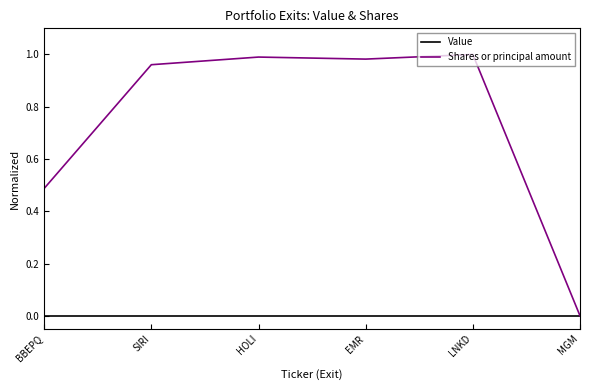

What are all the series names shown in the legend?

Value, Shares or principal amount